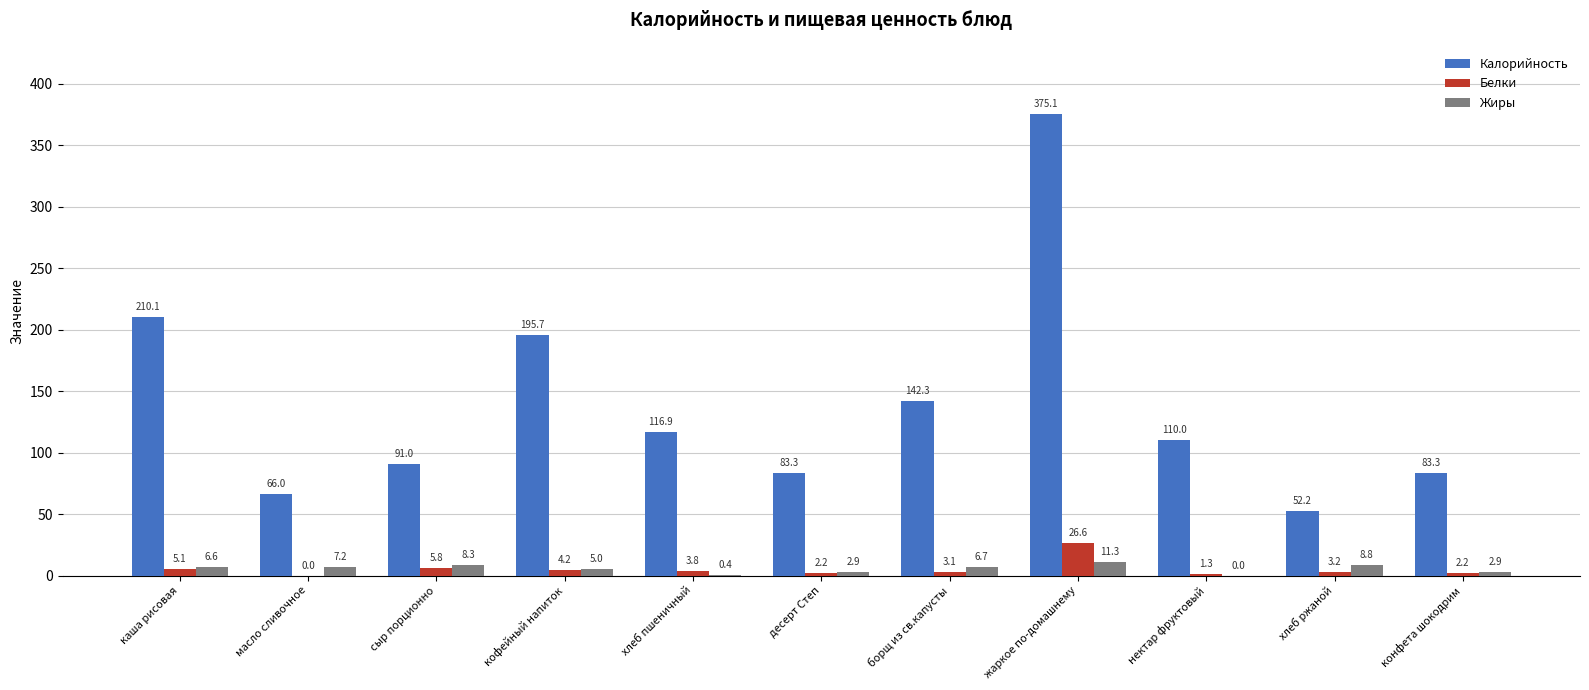

Is it true that Калорийность equals 116.9 at хлеб пшеничный?

True